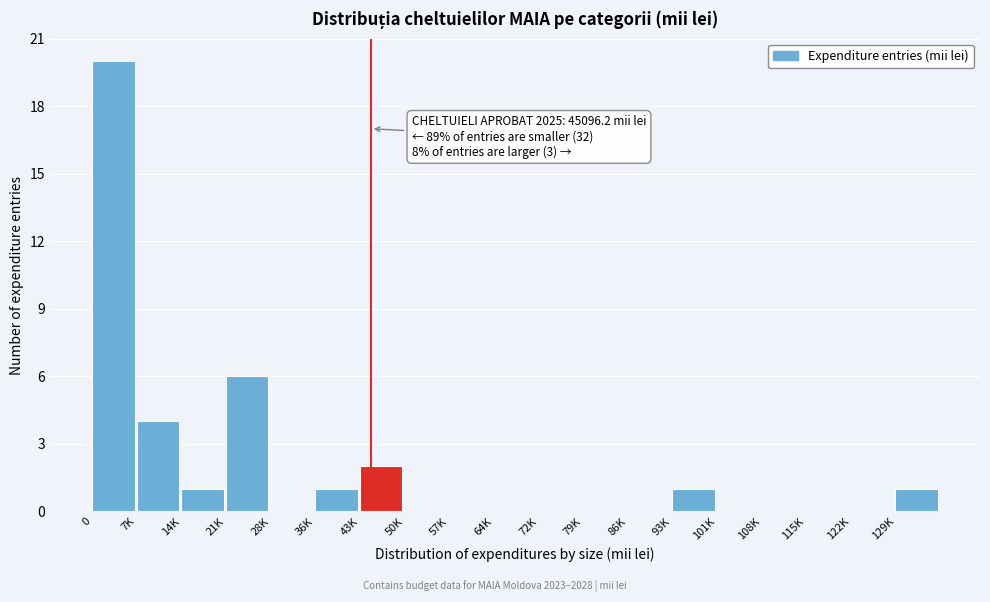

Reading right to left, transcribe all the data shown in this chart.

129K=1	122K=0	115K=0	108K=0	101K=0	93K=1	86K=0	79K=0	72K=0	64K=0	57K=0	50K=0	43K=2	36K=1	28K=0	21K=6	14K=1	7K=4	0=20